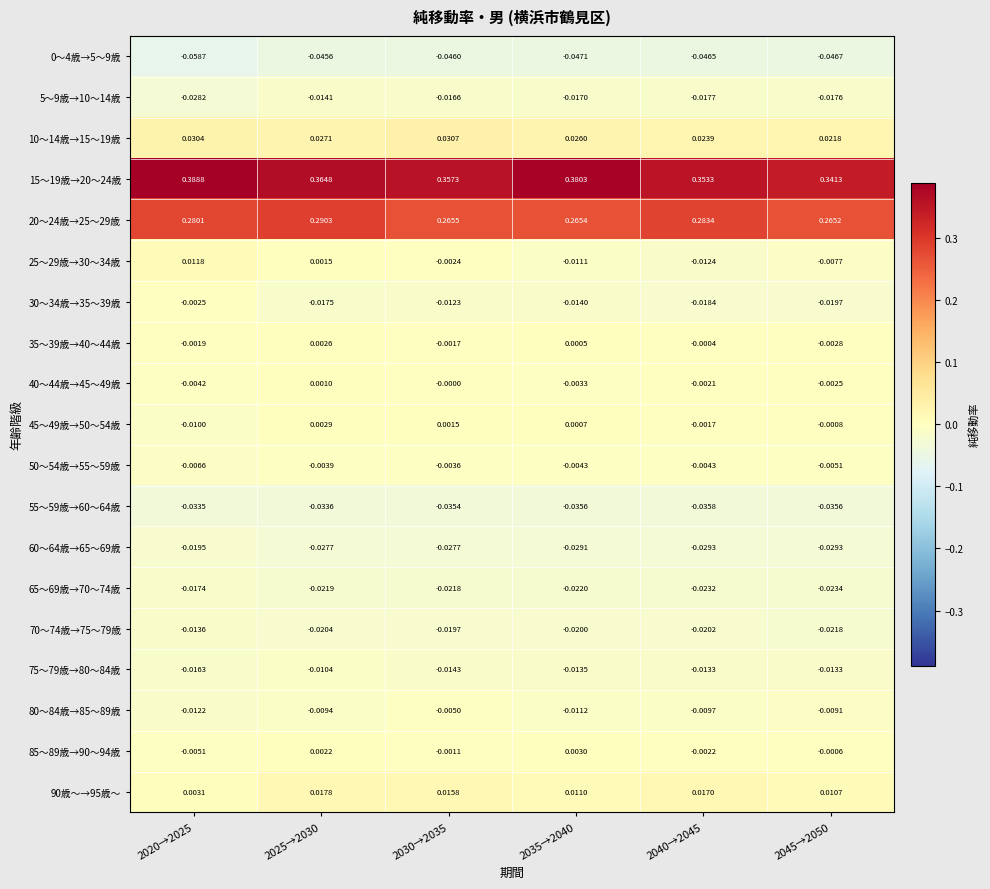

Is the value of 50～54歳→55～59歳 at 2040→2045 greater than the value of 60～64歳→65～69歳 at 2025→2030?

Yes